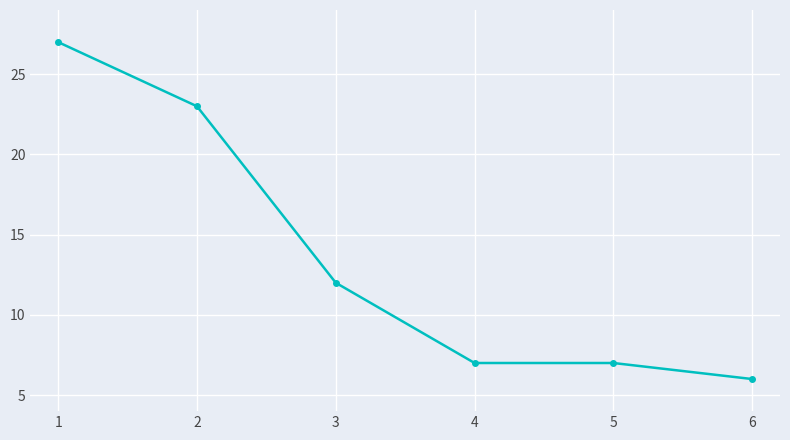

Reading left to right, transcribe all the data shown in this chart.

27	23	12	7	7	6